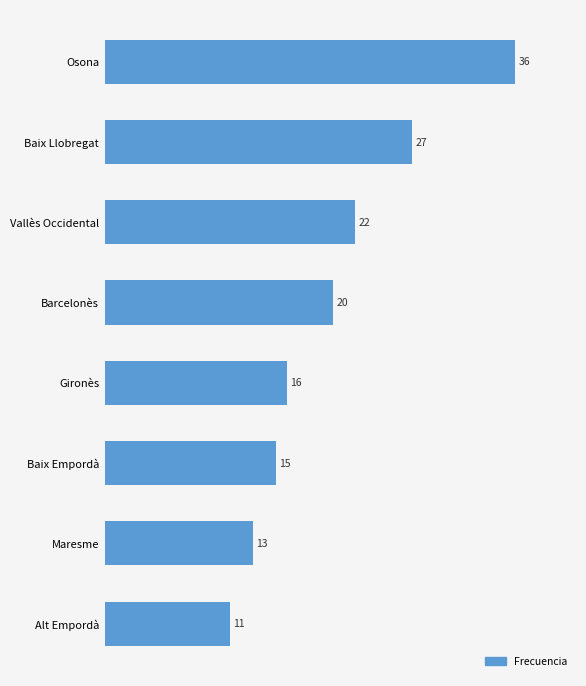

What is the ratio of the value at Maresme to the value at Baix Llobregat?

0.5